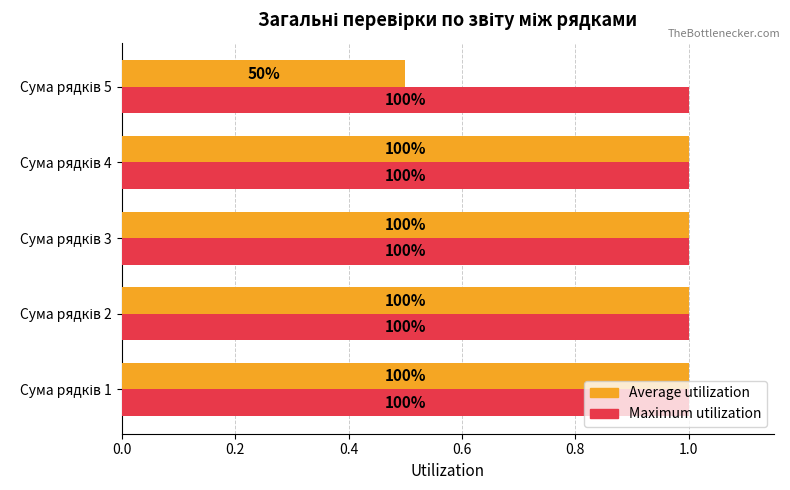

What are all the series names shown in the legend?

Average utilization, Maximum utilization